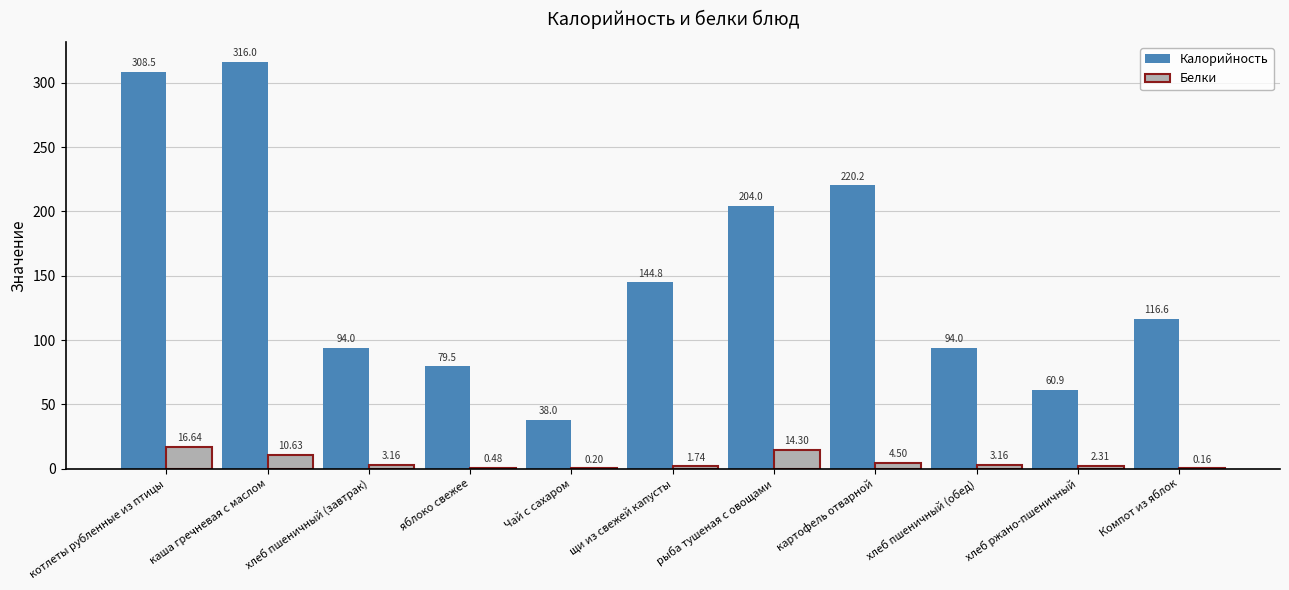

What are all the series names shown in the legend?

Калорийность, Белки